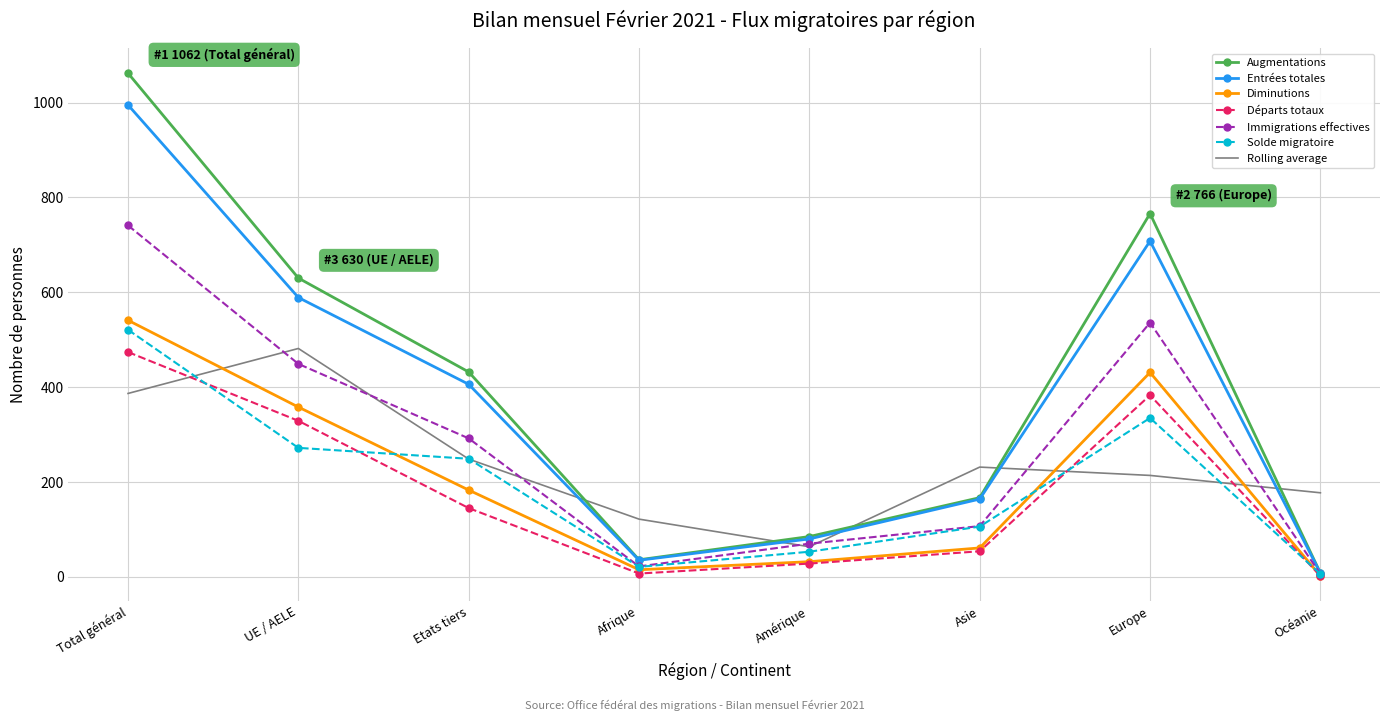

At which category is the sum across all series the highest?

Total général